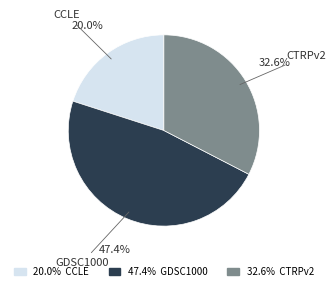

Is there any slice that represents more than half of the pie?

No